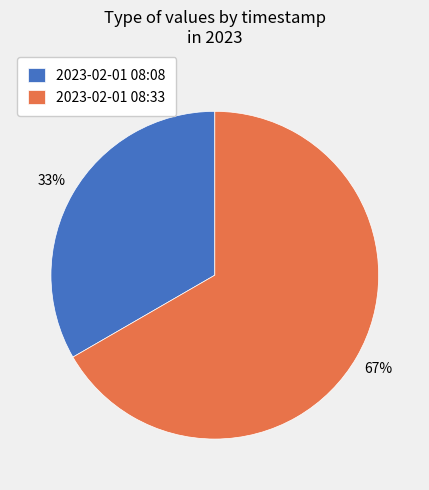

Which category has the biggest portion of the pie?

2023-02-01 08:33